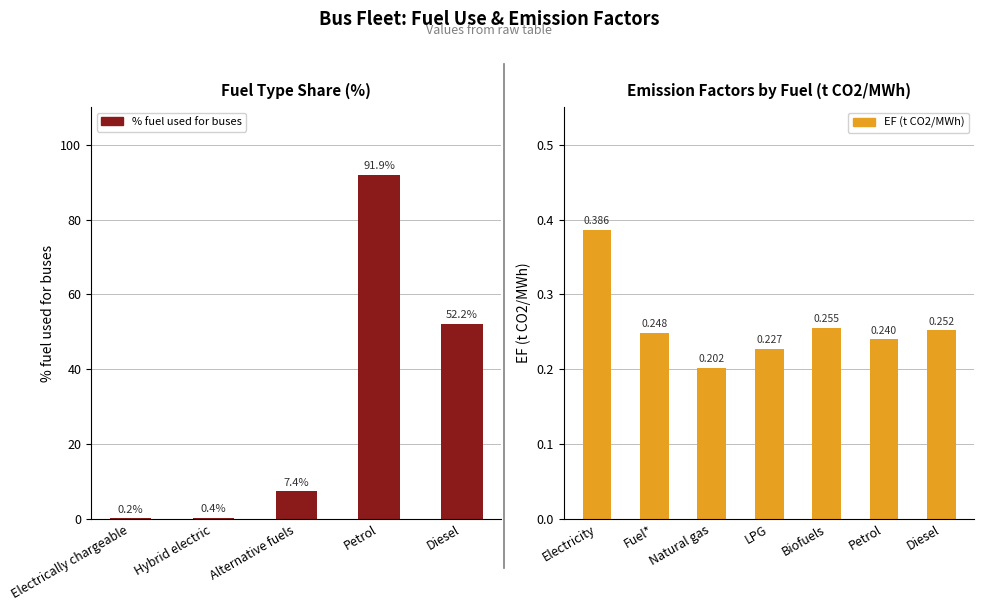

How many data points does each series have?

5